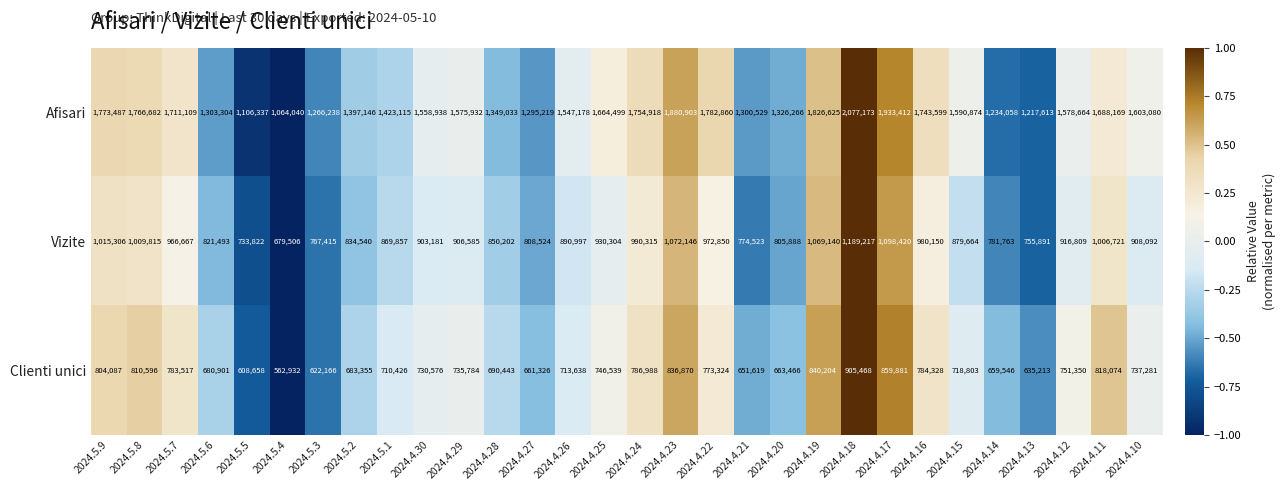

Where does the Clienti unici series first go above 735784?

2024.5.9